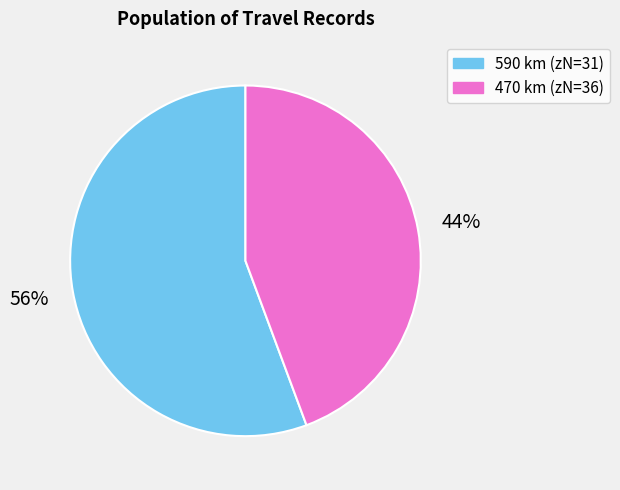

Is there a majority slice in this chart?

Yes